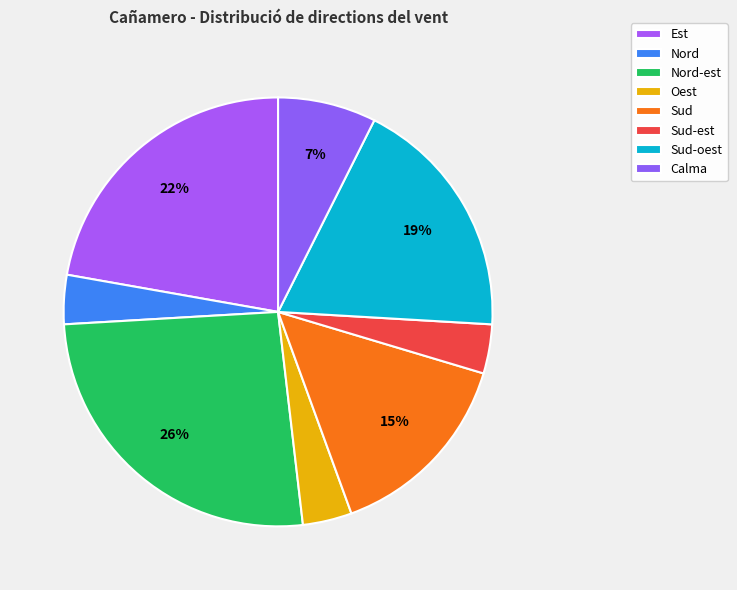

How many segments does this pie chart have?

8